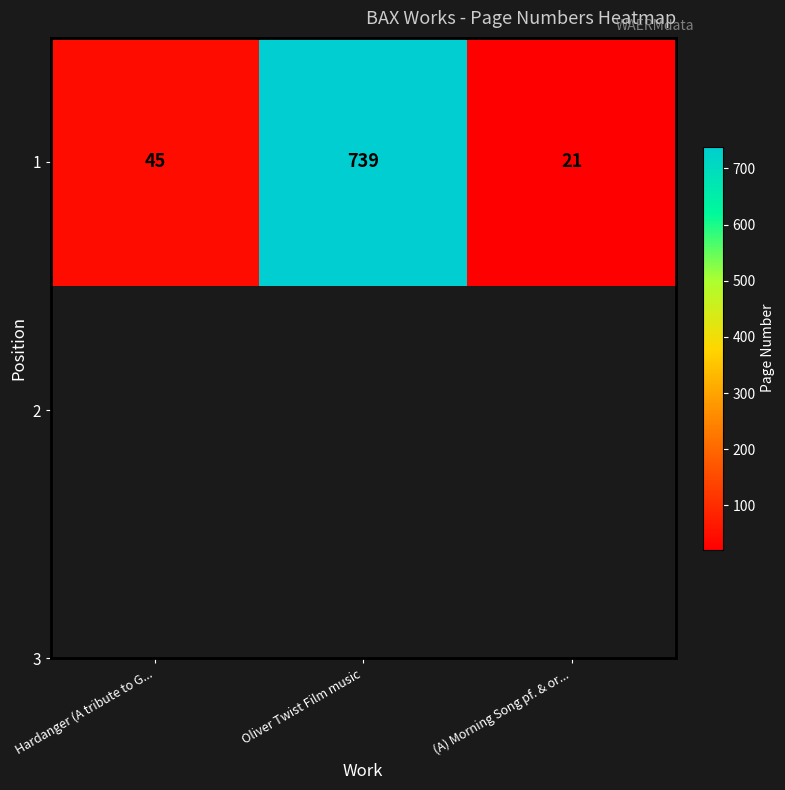

List the labels in order of value, largest first.

Oliver Twist Film music, Hardanger (A tribute to G..., (A) Morning Song pf. & or...